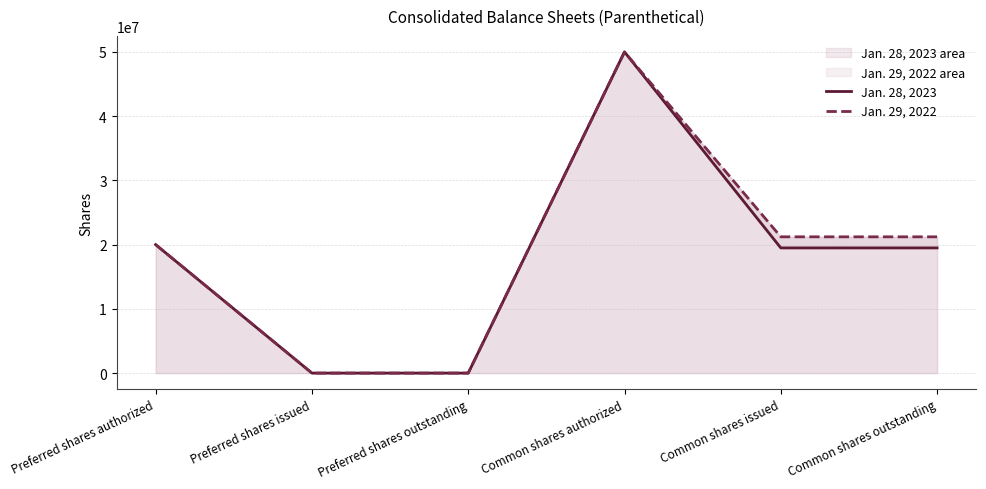

Where does the Jan. 28, 2023 series first go above 19489000?

Preferred shares authorized